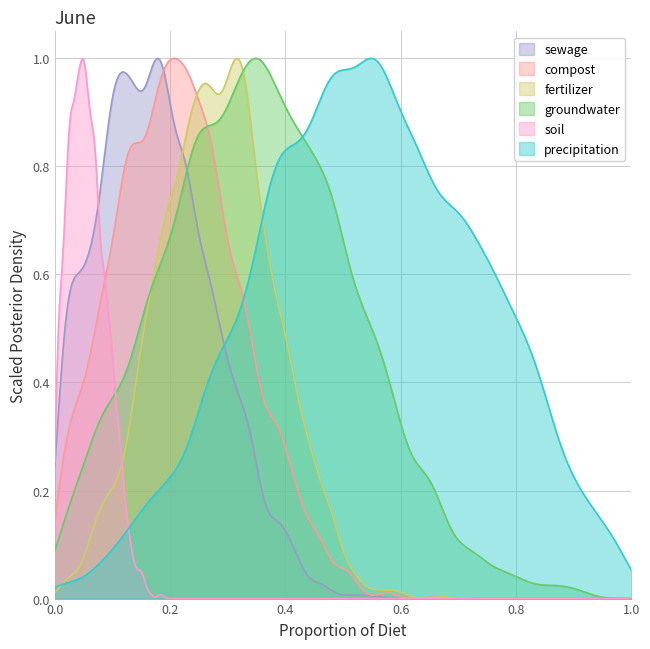

Which series has the largest total across all categories?

precipitation